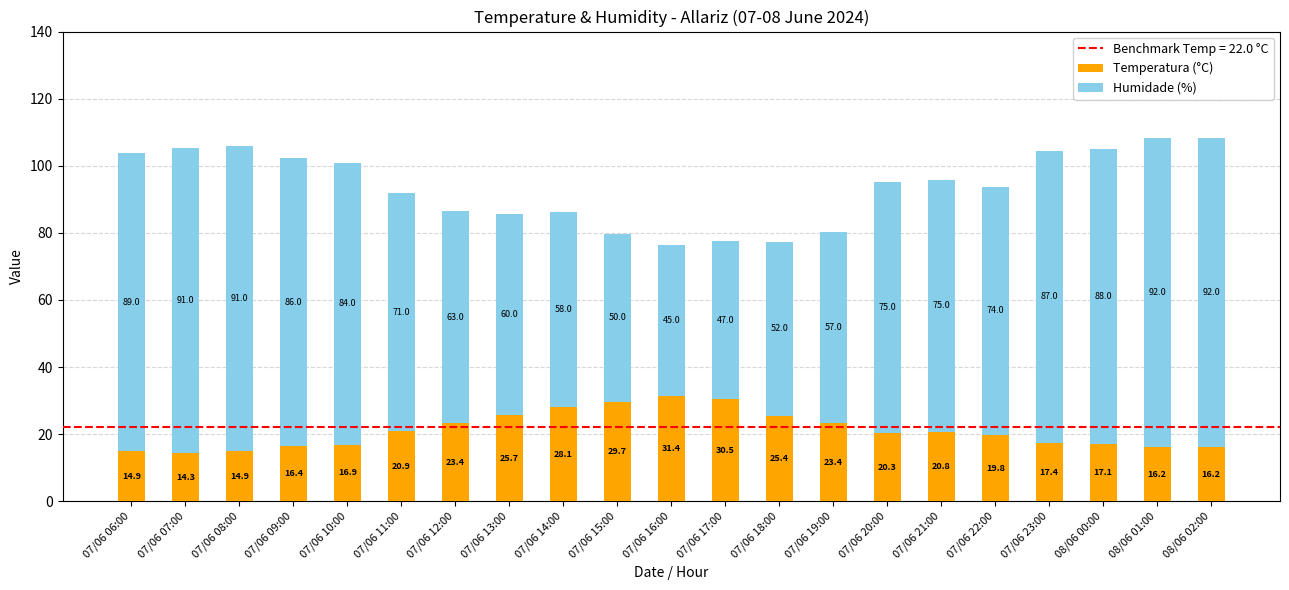

What is the difference between the maximum and minimum values in the Temperatura (°C) series?

17.1